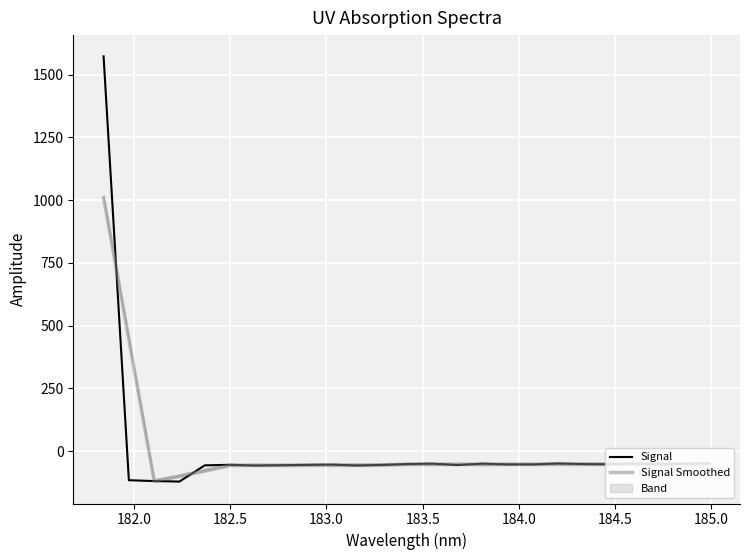

What is the highest value of the Signal Smoothed series?

1009.9